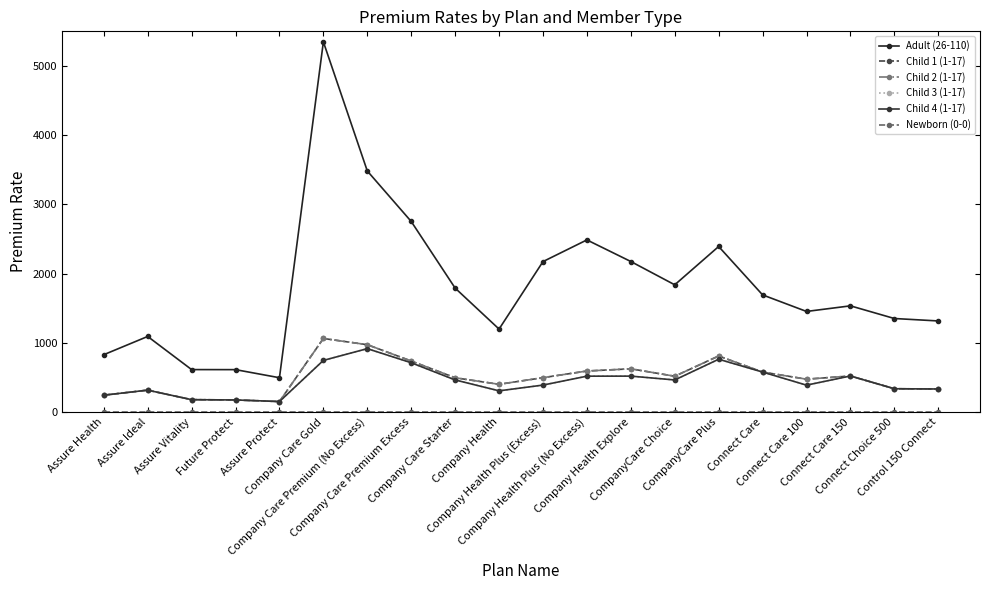

Reading left to right, transcribe all the data shown in this chart.

Adult (26-110): Assure Health=828.1	Assure Ideal=1091.6	Assure Vitality=612.9	Future Protect=612.2	Assure Protect=495.3	Company Care Gold=5348.0	Company Care Premium (No Excess)=3482.5	Company Care Premium Excess=2753.0	Company Care Starter=1790.2	Company Health=1198.2	Company Health Plus (Excess)=2173.2	Company Health Plus (No Excess)=2486.4	Company Health Explore=2174.4	CompanyCare Choice=1837.8	CompanyCare Plus=2391.4	Connect Care=1692.1	Connect Care 100=1452.9	Connect Care 150=1533.9	Connect Choice 500=1350.9	Control 150 Connect=1315.6
Child 1 (1-17): Assure Health=243.1	Assure Ideal=316.0	Assure Vitality=178.2	Future Protect=174.2	Assure Protect=151.3	Company Care Gold=1062.3	Company Care Premium (No Excess)=972.6	Company Care Premium Excess=736.6	Company Care Starter=494.6	Company Health=400.3	Company Health Plus (Excess)=496.1	Company Health Plus (No Excess)=592.5	Company Health Explore=624.1	CompanyCare Choice=516.8	CompanyCare Plus=809.4	Connect Care=577.2	Connect Care 100=474.3	Connect Care 150=520.5	Connect Choice 500=336.2	Control 150 Connect=332.7
Child 2 (1-17): Assure Health=243.1	Assure Ideal=316.0	Assure Vitality=178.2	Future Protect=174.2	Assure Protect=151.3	Company Care Gold=1062.3	Company Care Premium (No Excess)=972.6	Company Care Premium Excess=736.6	Company Care Starter=494.6	Company Health=400.3	Company Health Plus (Excess)=496.1	Company Health Plus (No Excess)=592.5	Company Health Explore=624.1	CompanyCare Choice=516.8	CompanyCare Plus=809.4	Connect Care=577.2	Connect Care 100=474.3	Connect Care 150=520.5	Connect Choice 500=336.2	Control 150 Connect=332.7
Child 3 (1-17): Assure Health=243.1	Assure Ideal=316.0	Assure Vitality=178.2	Future Protect=174.2	Assure Protect=151.3	Company Care Gold=745.7	Company Care Premium (No Excess)=915.4	Company Care Premium Excess=711.6	Company Care Starter=463.4	Company Health=305.9	Company Health Plus (Excess)=389.0	Company Health Plus (No Excess)=517.8	Company Health Explore=518.5	CompanyCare Choice=463.2	CompanyCare Plus=762.5	Connect Care=577.2	Connect Care 100=388.0	Connect Care 150=520.5	Connect Choice 500=336.2	Control 150 Connect=332.7
Child 4 (1-17): Assure Health=243.1	Assure Ideal=316.0	Assure Vitality=178.2	Future Protect=174.2	Assure Protect=151.3	Company Care Gold=745.7	Company Care Premium (No Excess)=915.4	Company Care Premium Excess=711.6	Company Care Starter=463.4	Company Health=305.9	Company Health Plus (Excess)=389.0	Company Health Plus (No Excess)=517.8	Company Health Explore=518.5	CompanyCare Choice=463.2	CompanyCare Plus=762.5	Connect Care=577.2	Connect Care 100=388.0	Connect Care 150=520.5	Connect Choice 500=336.2	Control 150 Connect=332.7
Newborn (0-0): Assure Health=0.0	Assure Ideal=0.0	Assure Vitality=0.0	Future Protect=0.0	Assure Protect=0.0	Company Care Gold=0.0	Company Care Premium (No Excess)=0.0	Company Care Premium Excess=0.0	Company Care Starter=0.0	Company Health=0.0	Company Health Plus (Excess)=0.0	Company Health Plus (No Excess)=0.0	Company Health Explore=0.0	CompanyCare Choice=0.0	CompanyCare Plus=0.0	Connect Care=0.0	Connect Care 100=0.0	Connect Care 150=0.0	Connect Choice 500=0.0	Control 150 Connect=0.0